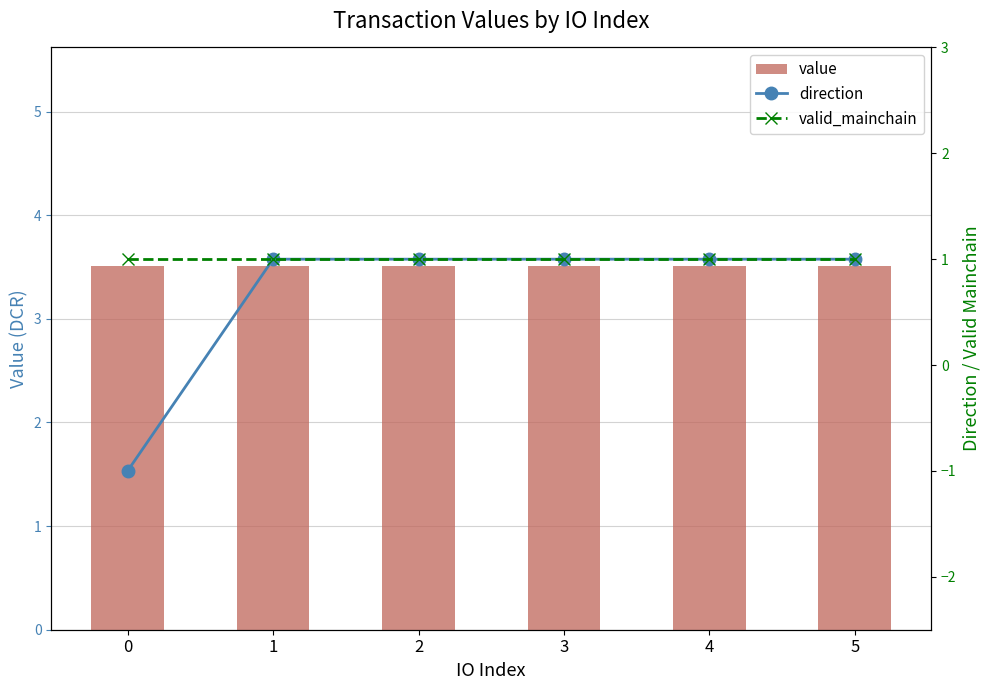

Reading left to right, list all the values displayed in this chart.

value: 0=3.5	1=3.5	2=3.5	3=3.5	4=3.5	5=3.5
direction: 0=-1.0	1=1.0	2=1.0	3=1.0	4=1.0	5=1.0
valid_mainchain: 0=1.0	1=1.0	2=1.0	3=1.0	4=1.0	5=1.0